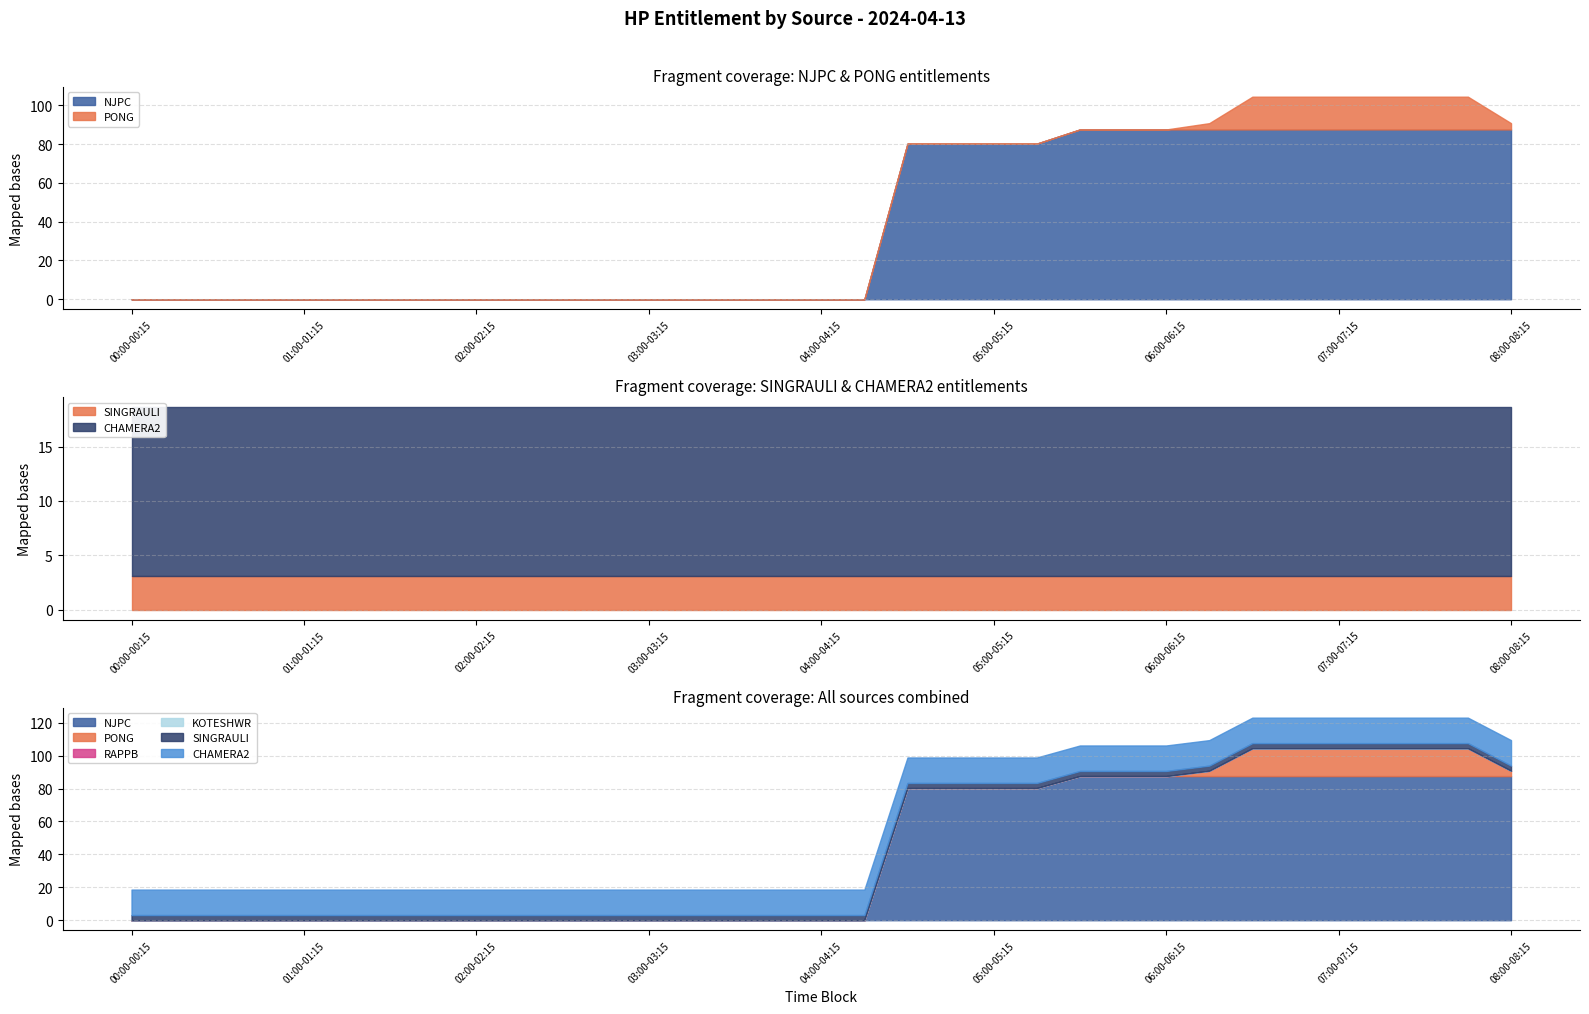

Is it true that KOTESHWR equals 0.0 at 02:15-02:30?

True